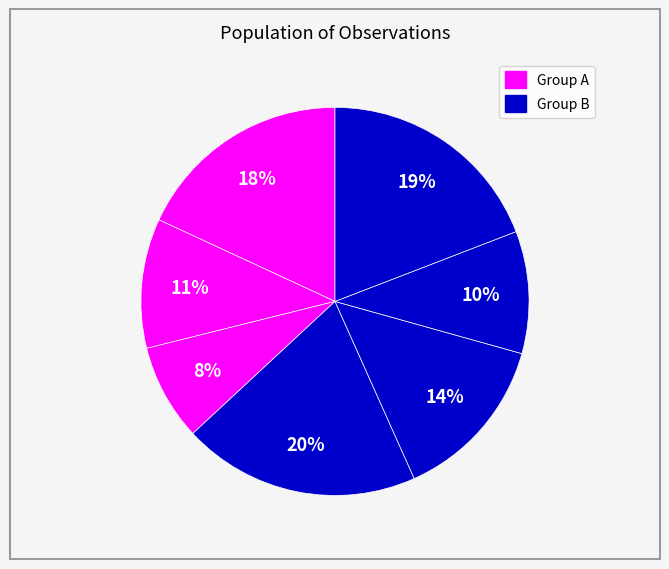

How many segments does this pie chart have?

7